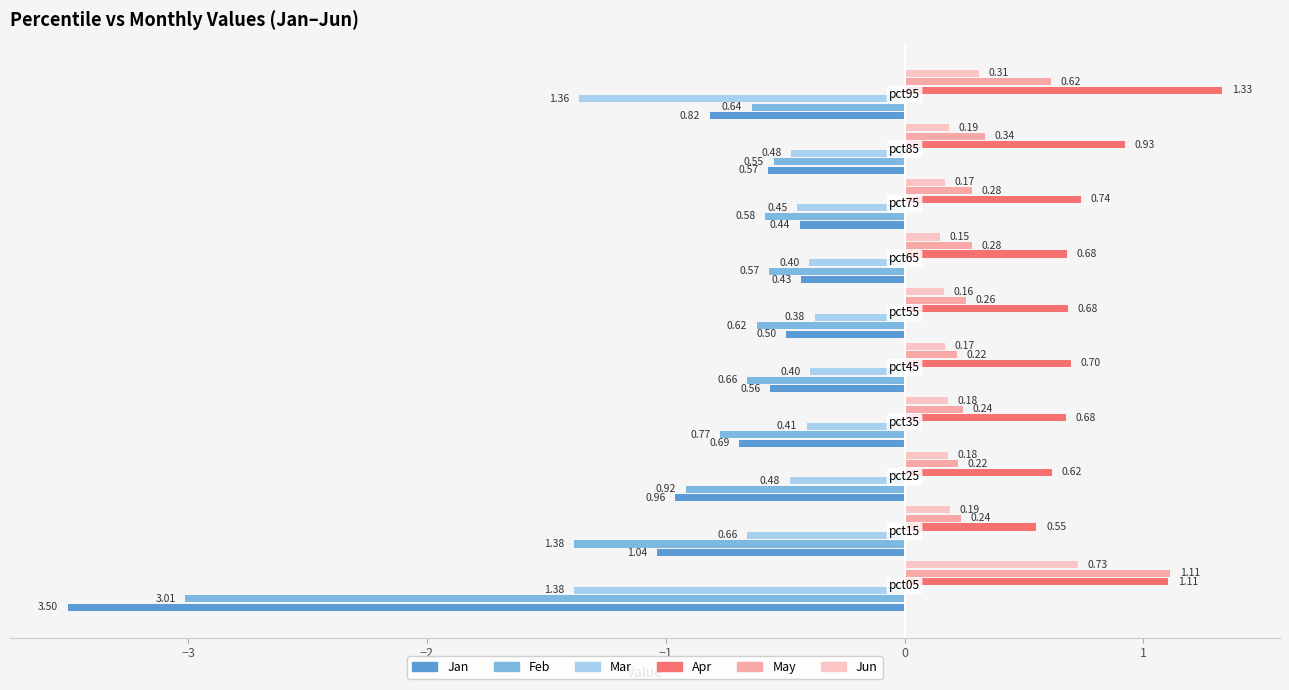

What is the average value of the May series?

0.4